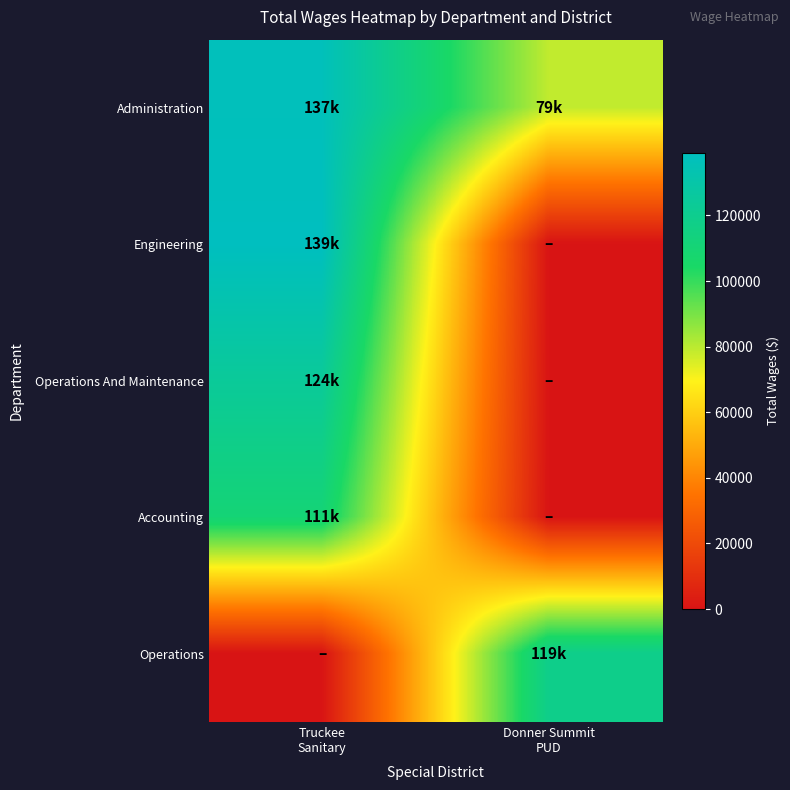

What is the spread (max minus min) of values at Donner Summit
PUD?

118634